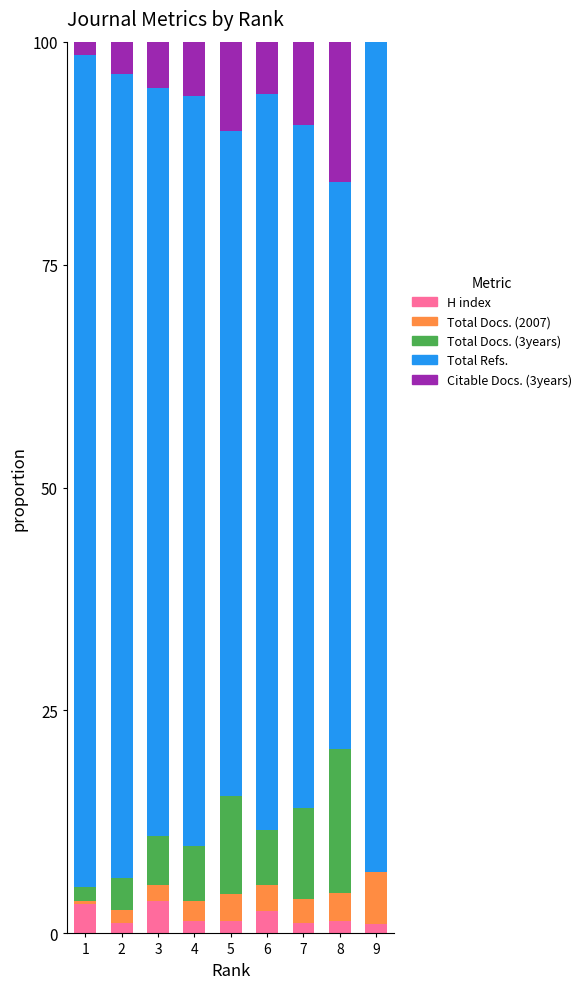

What is the highest value of the H index series?

3.6